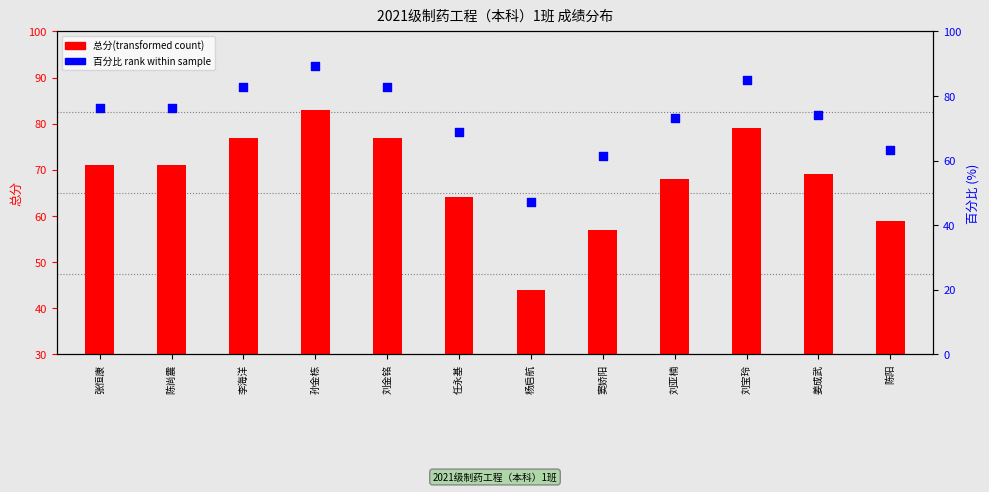

What are all the series names shown in the legend?

总分(transformed), 百分比 rank